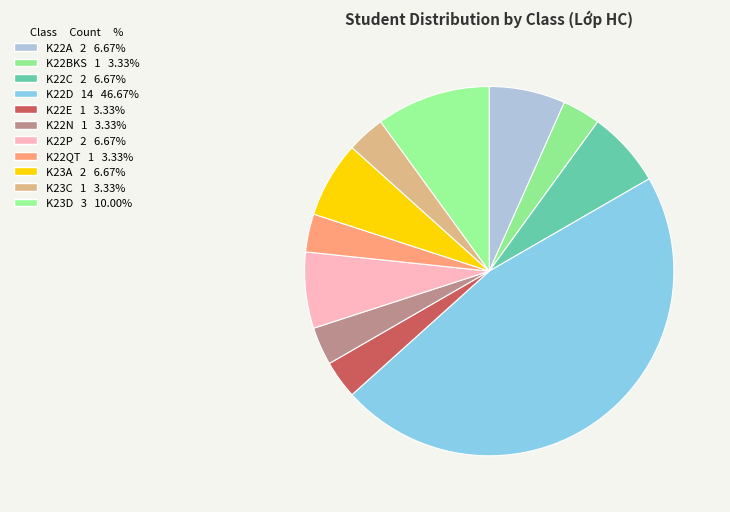

Between K22D and K22BKS, which is larger?

K22D